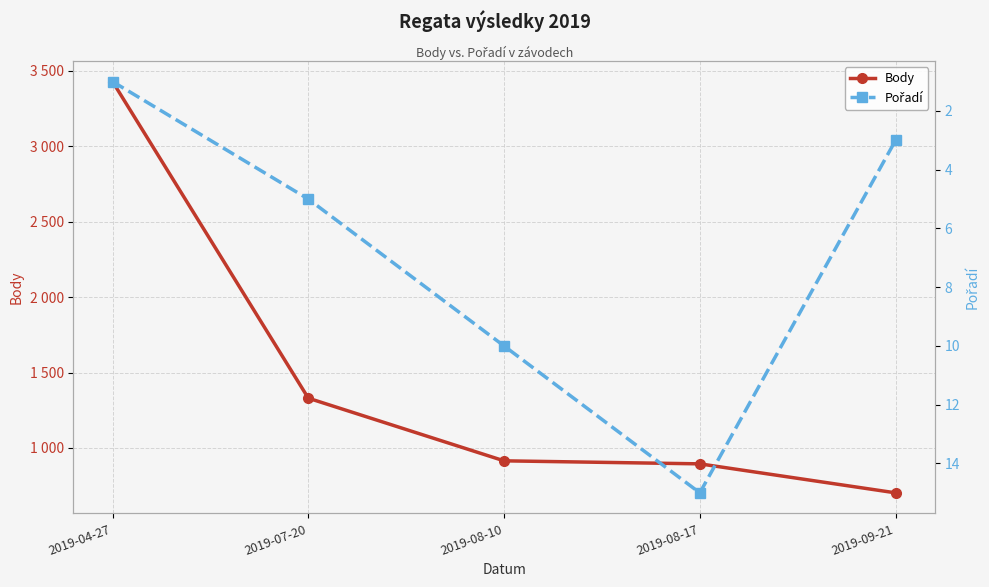

Count the number of categories in the chart.

5